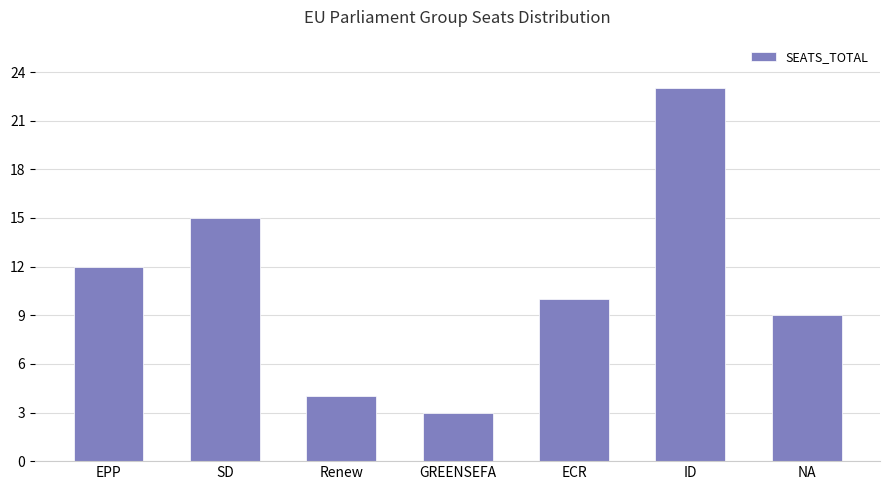

Which label corresponds to the smallest value in the chart?

GREENSEFA